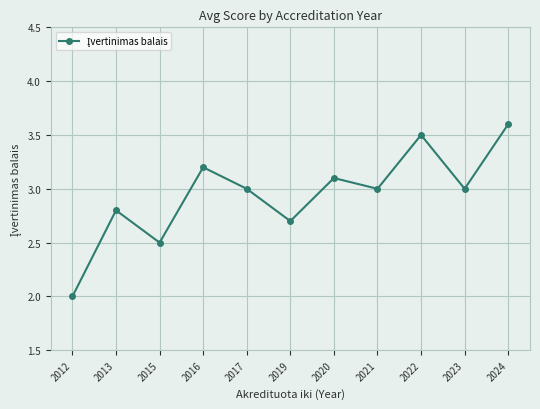

At which label does the data first exceed 3?

2016